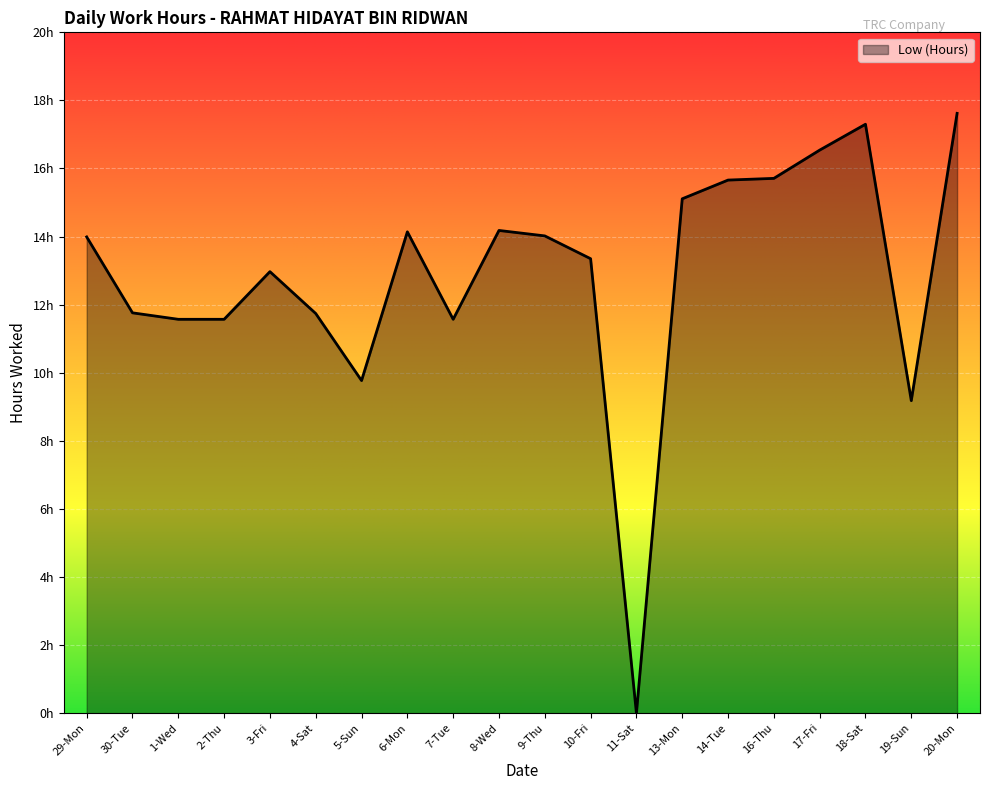

What is the sum of all values?

257.8